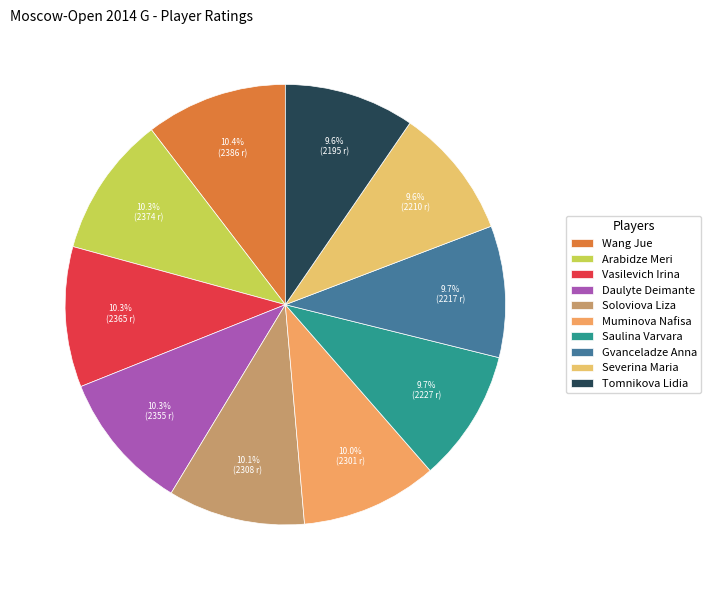

What is the smallest slice in the pie chart?

Tomnikova Lidia